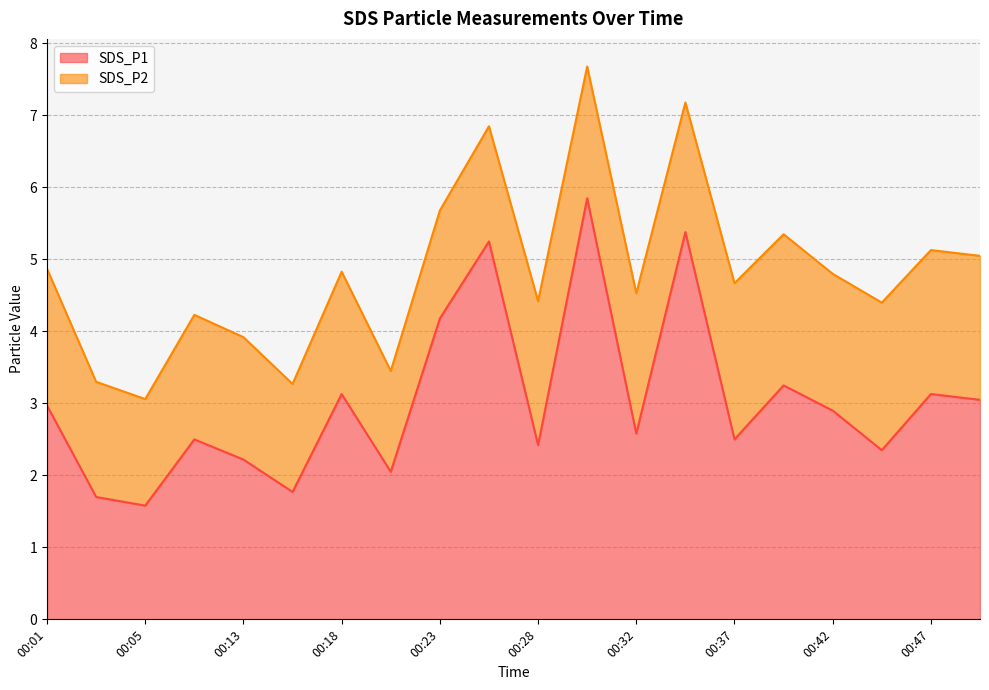

At which category does the data reach its first local valley?

00:05